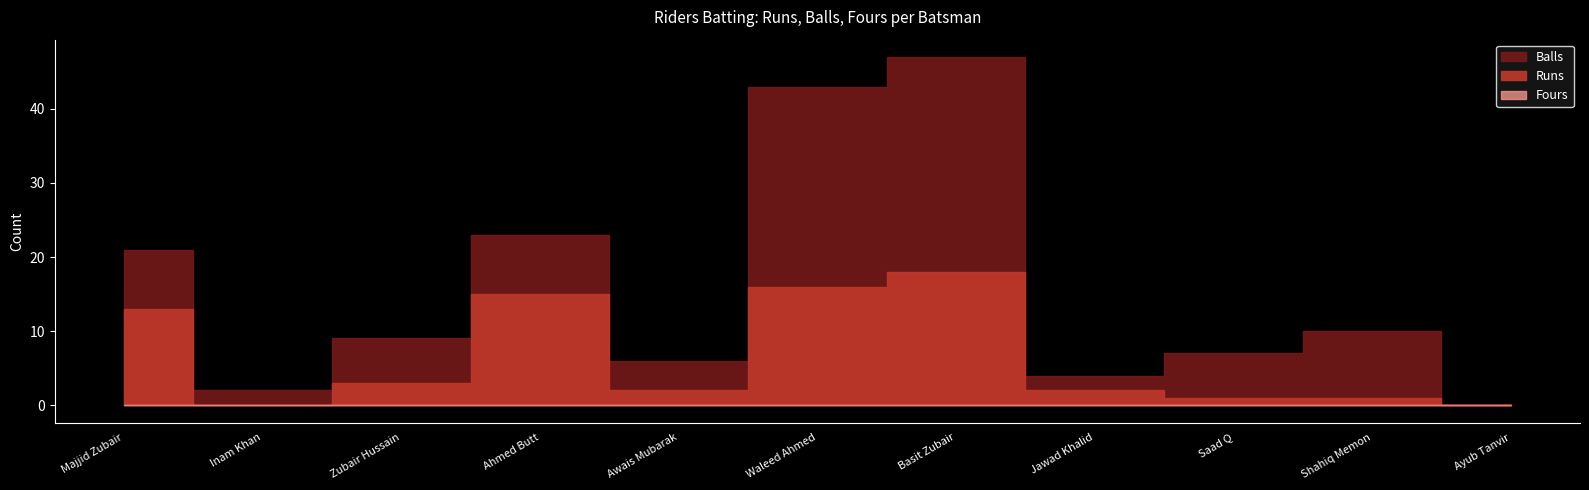

Does the chart display data point markers on the line(s)?

No